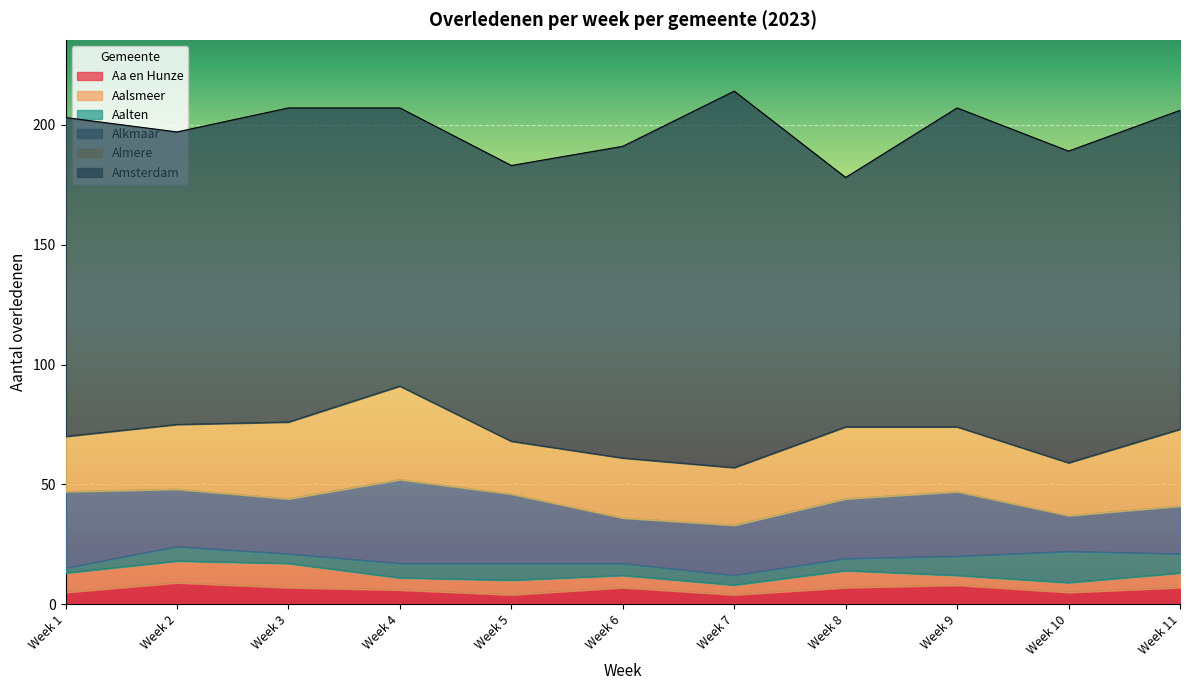

Reading left to right, extract all data points from this chart.

Aa en Hunze: Week 1=5	Week 2=9	Week 3=7	Week 4=6	Week 5=4	Week 6=7	Week 7=4	Week 8=7	Week 9=8	Week 10=5	Week 11=7
Aalsmeer: Week 1=8	Week 2=9	Week 3=10	Week 4=5	Week 5=6	Week 6=5	Week 7=4	Week 8=7	Week 9=4	Week 10=4	Week 11=6
Aalten: Week 1=2	Week 2=6	Week 3=4	Week 4=6	Week 5=7	Week 6=5	Week 7=4	Week 8=5	Week 9=8	Week 10=13	Week 11=8
Alkmaar: Week 1=32	Week 2=24	Week 3=23	Week 4=35	Week 5=29	Week 6=19	Week 7=21	Week 8=25	Week 9=27	Week 10=15	Week 11=20
Almere: Week 1=23	Week 2=27	Week 3=32	Week 4=39	Week 5=22	Week 6=25	Week 7=24	Week 8=30	Week 9=27	Week 10=22	Week 11=32
Amsterdam: Week 1=133	Week 2=122	Week 3=131	Week 4=116	Week 5=115	Week 6=130	Week 7=157	Week 8=104	Week 9=133	Week 10=130	Week 11=133